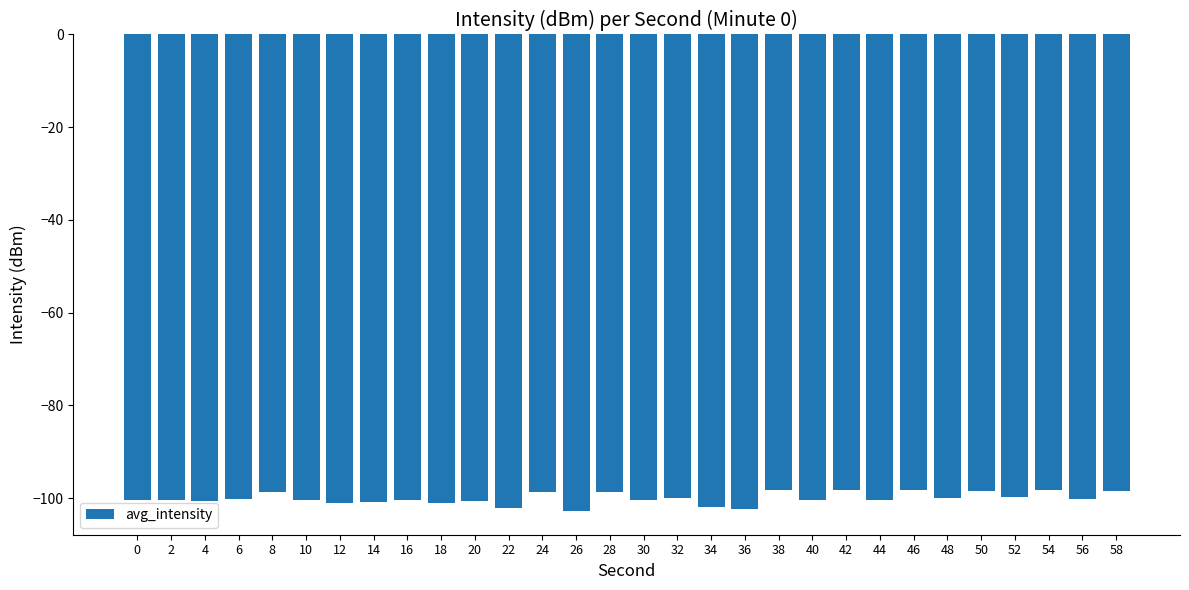

How many bars are there in total?

30